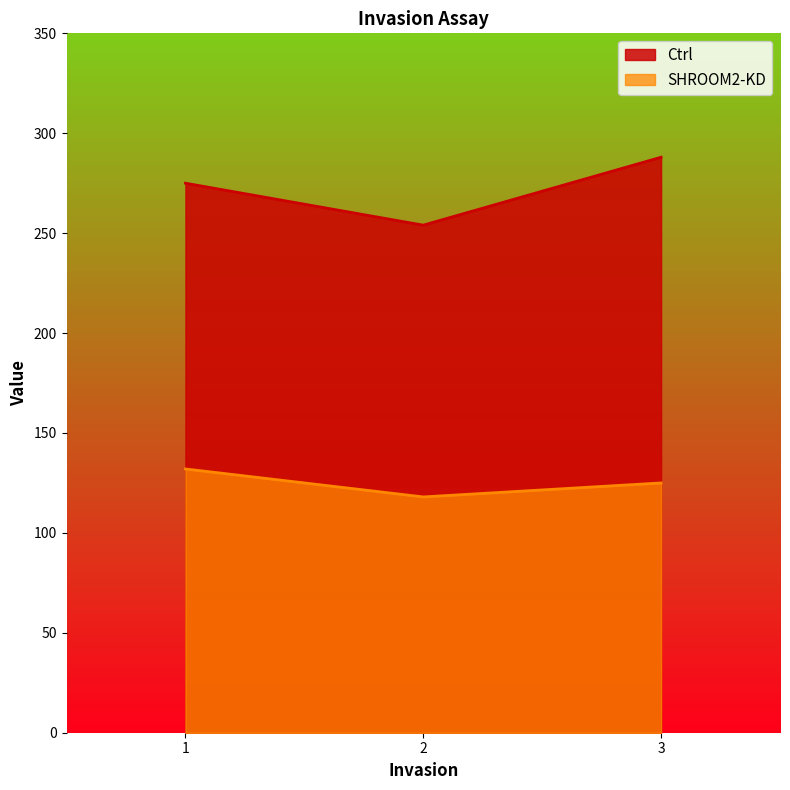

Read the SHROOM2-KD value at 3.

125